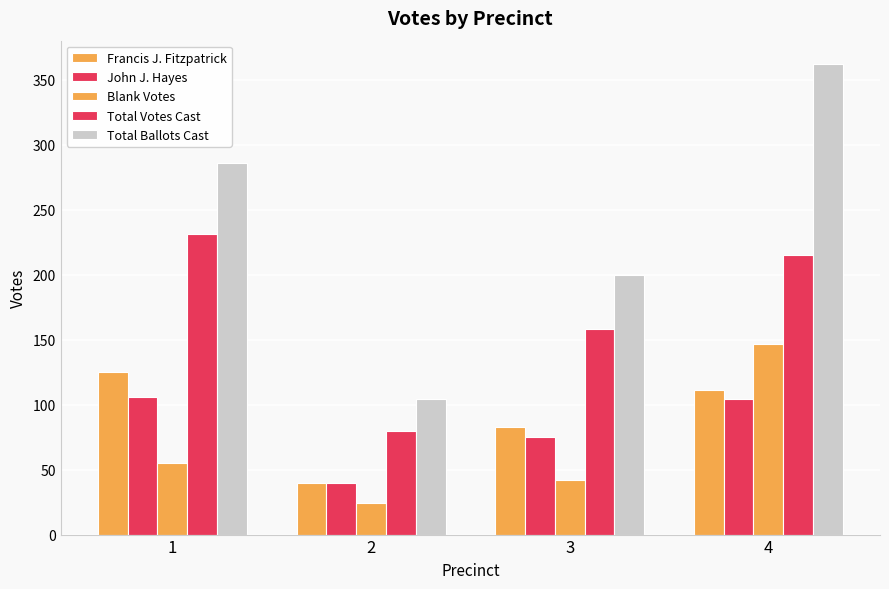

The value of Francis J. Fitzpatrick at 2 is 40. True or false?

True